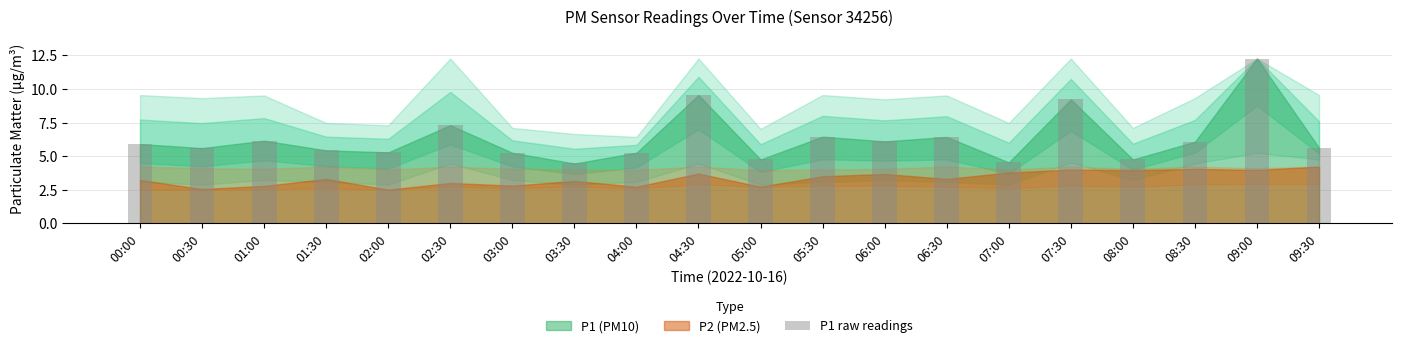

Read the value at 00:30.

5.6